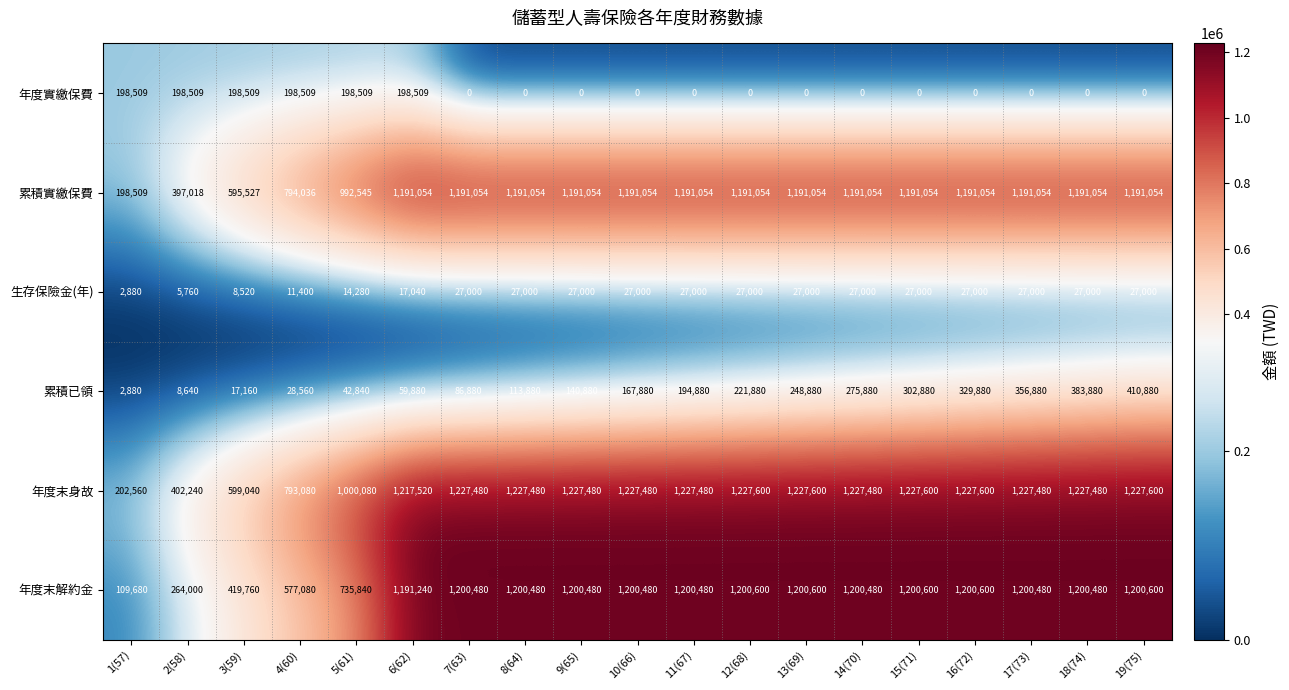

Count the 年度實繳保費 values in the range 0 to 198509.

19